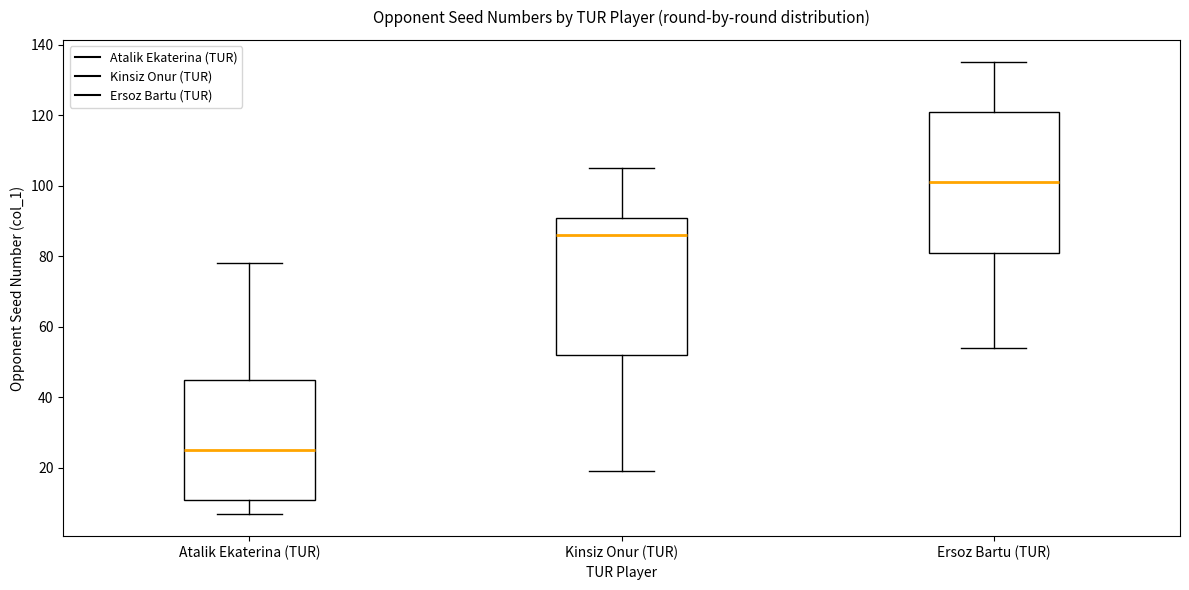

Which box's median line is the lowest?

Atalik Ekaterina (TUR)